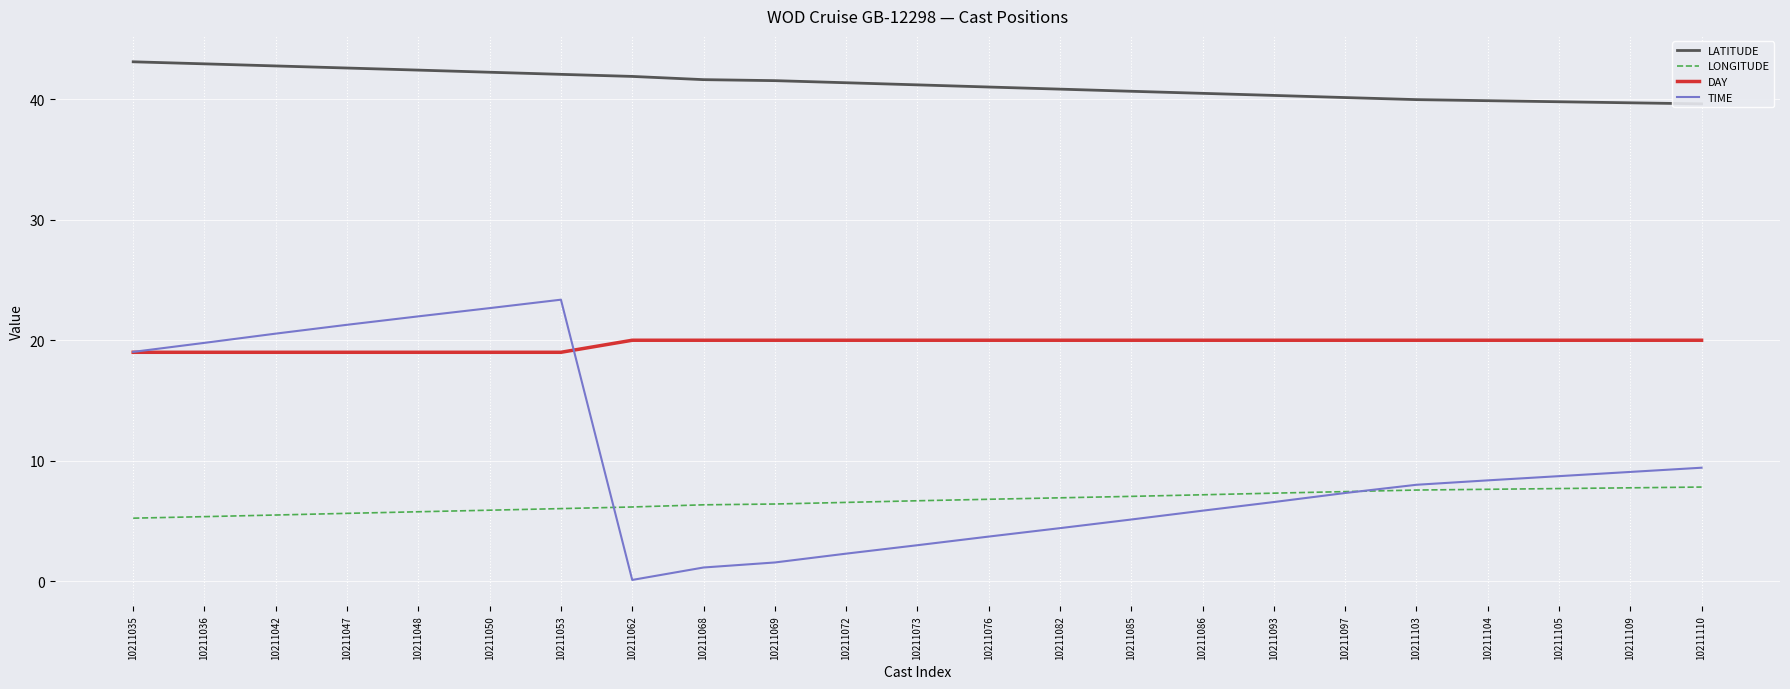

Where is the first local minimum for TIME?

10211062